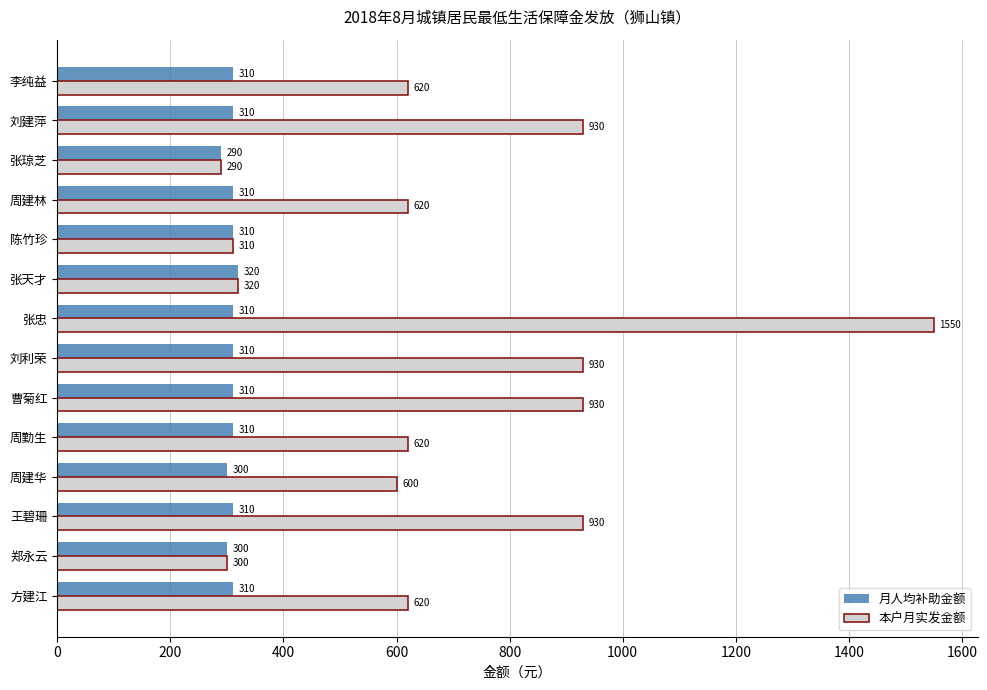

At which category is the sum across all series the highest?

张忠